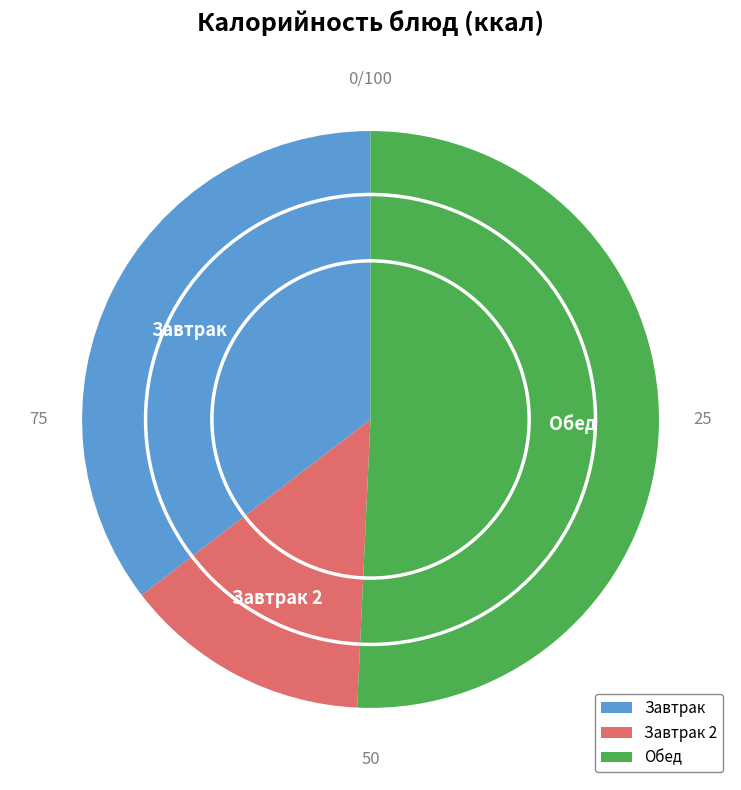

Do Завтрак and Обед together represent more than half of the pie?

Yes